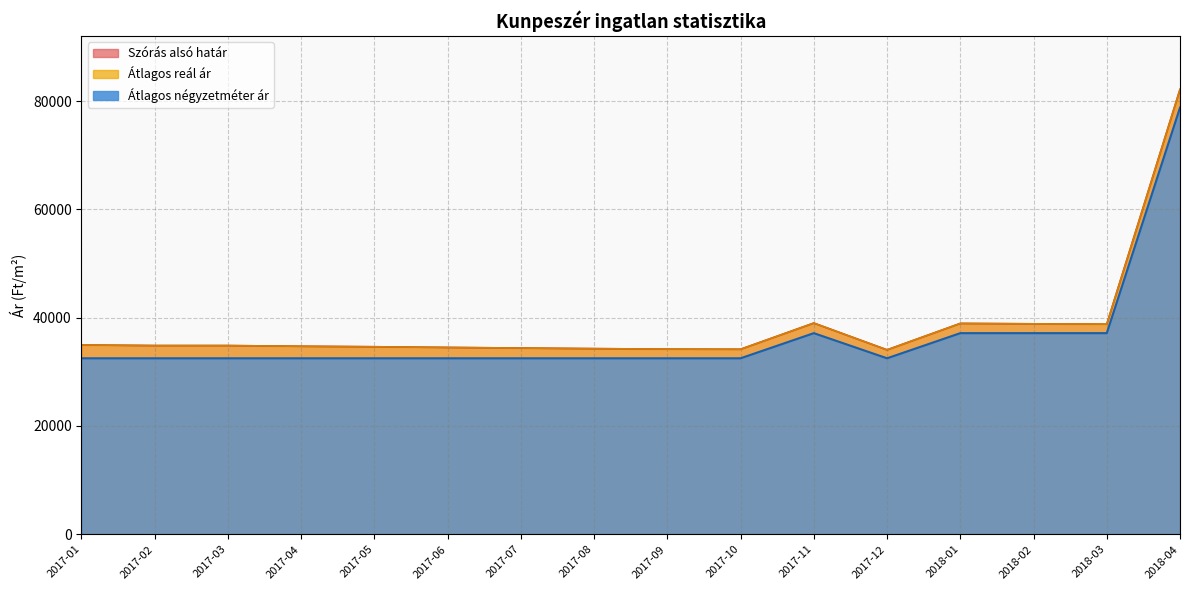

What is the minimum value for Átlagos reál ár?

34055